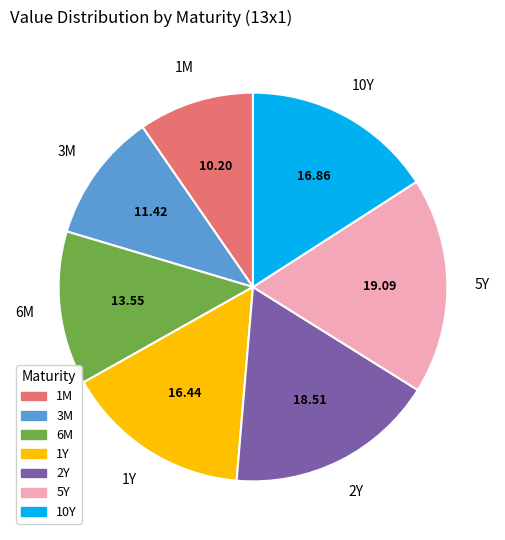

What is the smallest slice in the pie chart?

1M